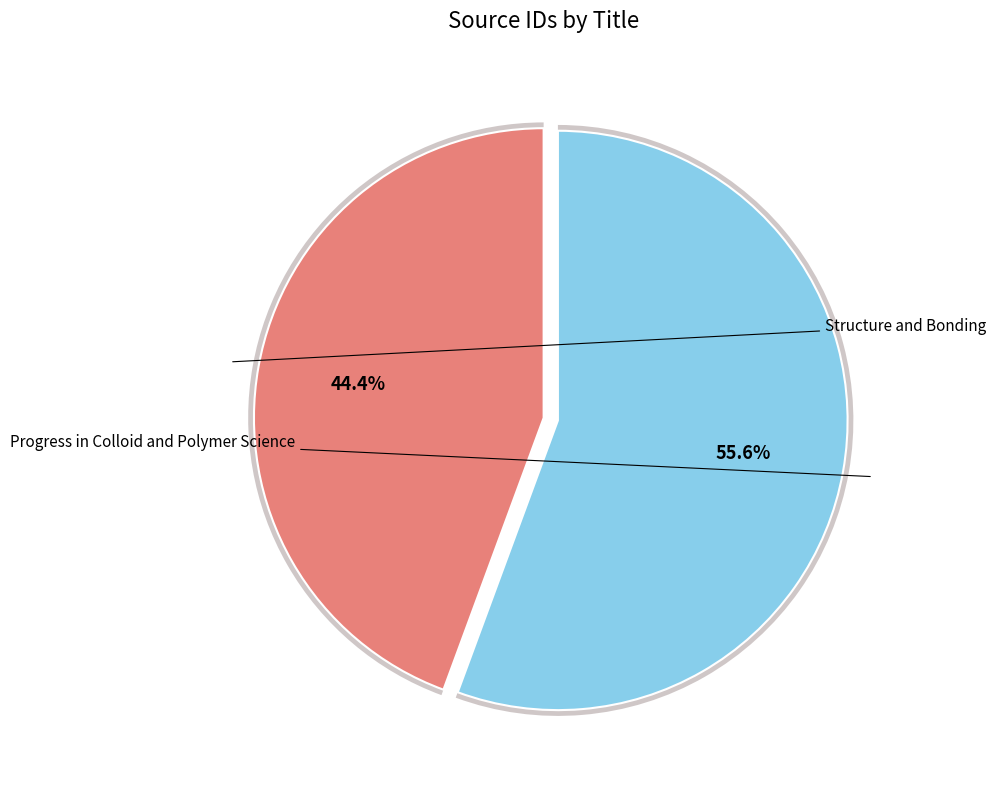

What is the smallest slice in the pie chart?

Structure and Bonding